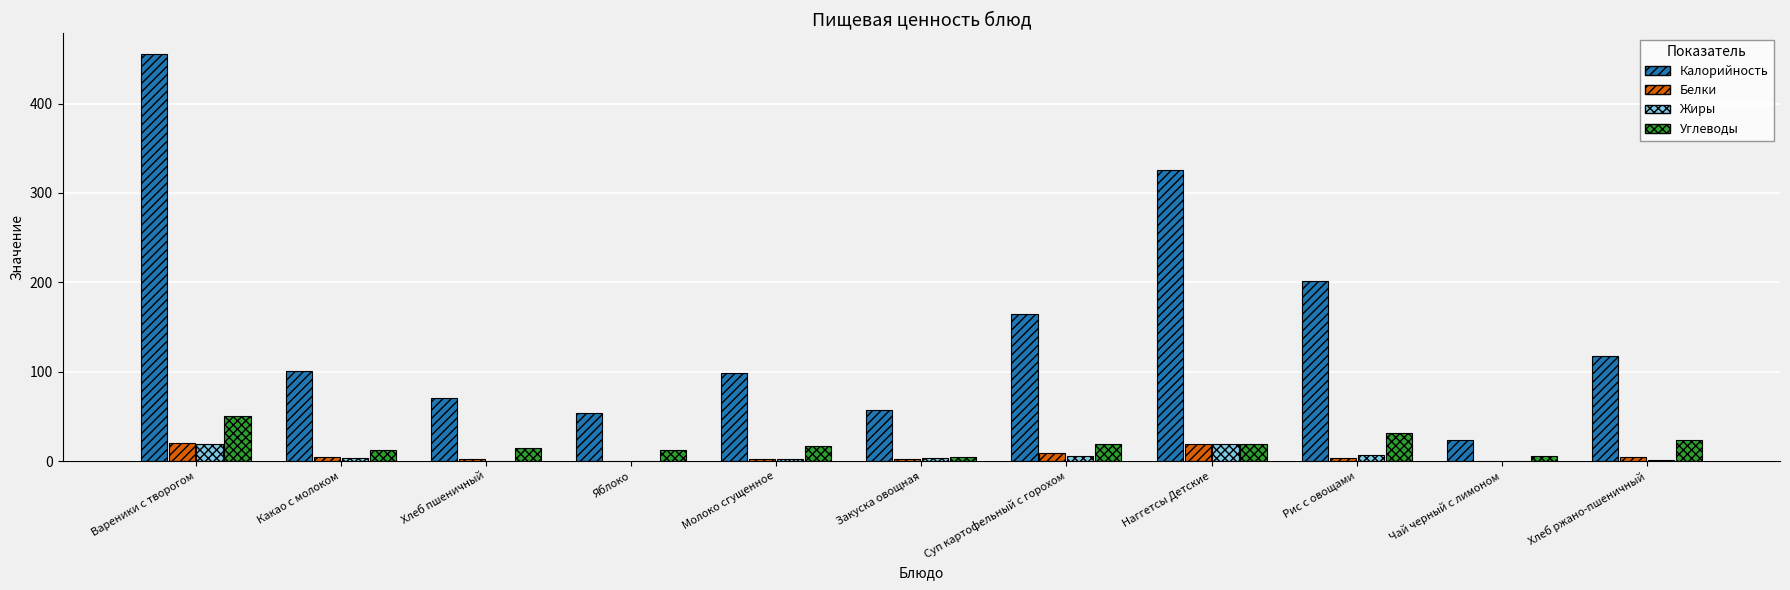

Is the value of Белки at Хлеб ржано-пшеничный greater than the value of Углеводы at Молоко сгущенное?

No